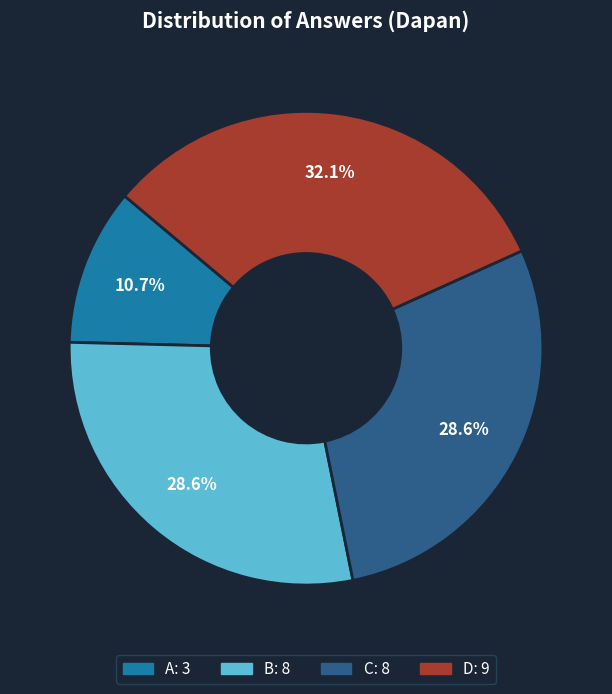

Is there any slice that represents more than half of the pie?

No